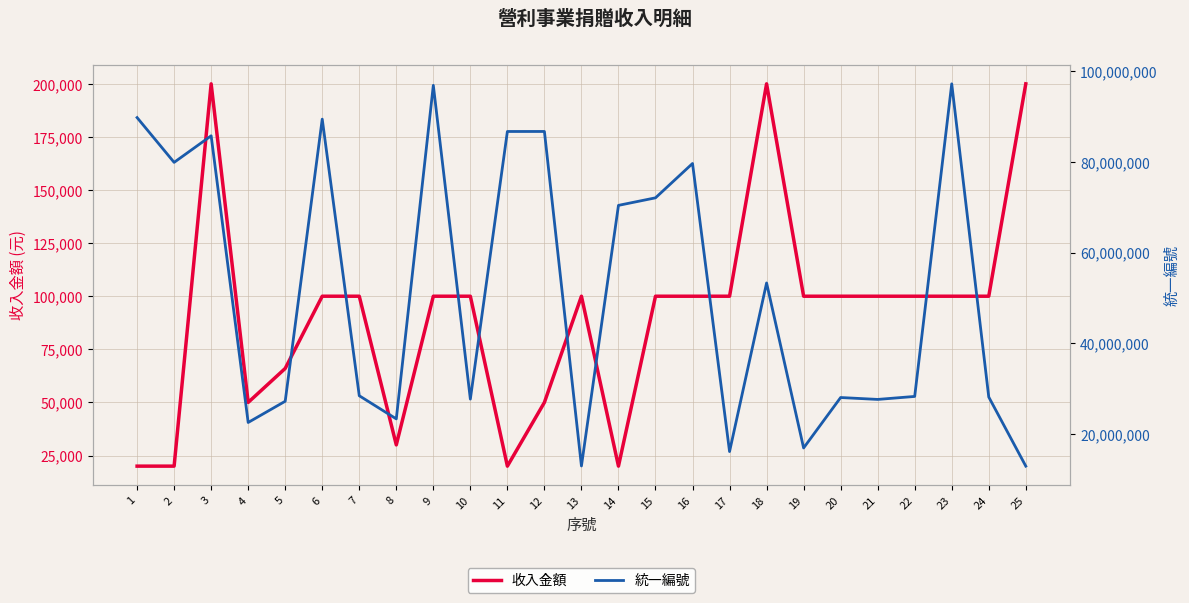

What is the smallest value displayed?

20000